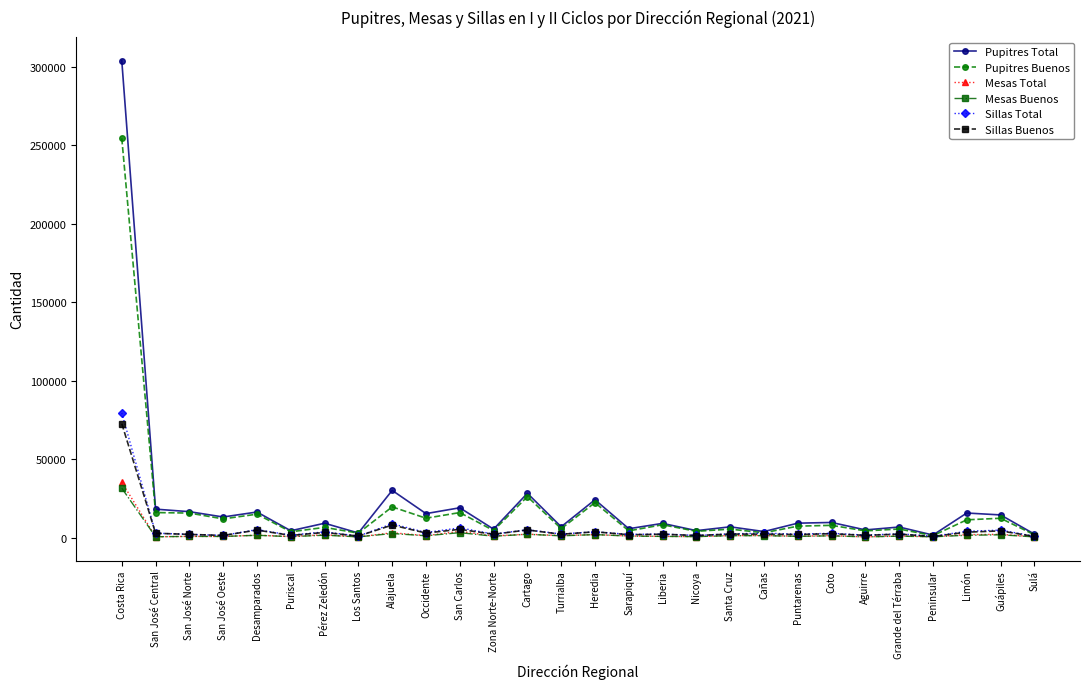

What position from the right is Desamparados?

24